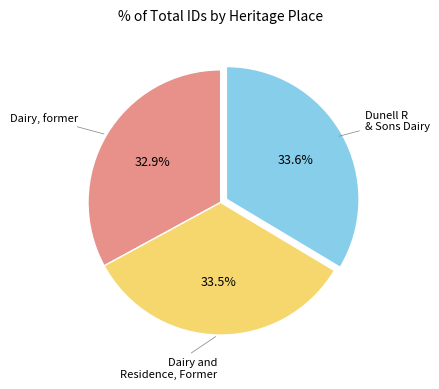

Is there any slice that represents more than half of the pie?

No